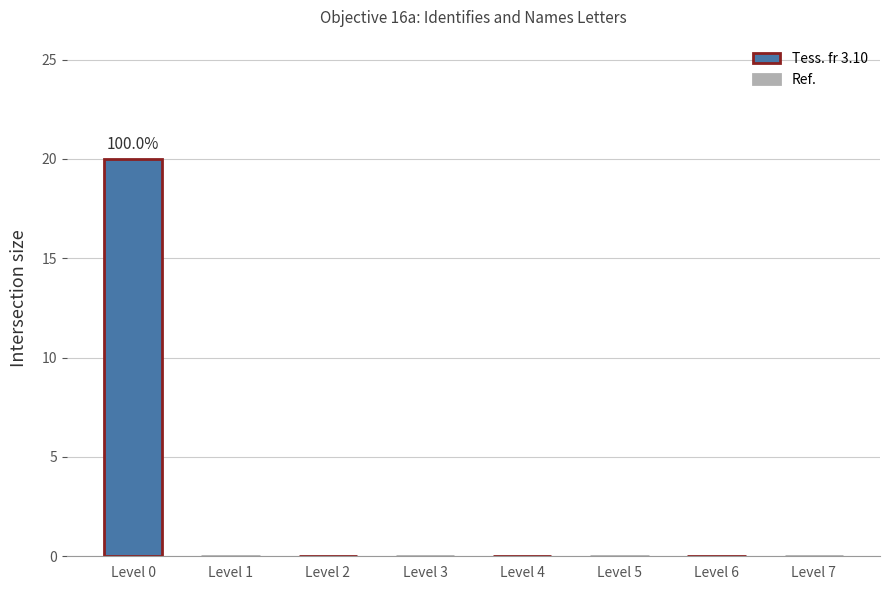

The value at Level 5 is 0. True or false?

True